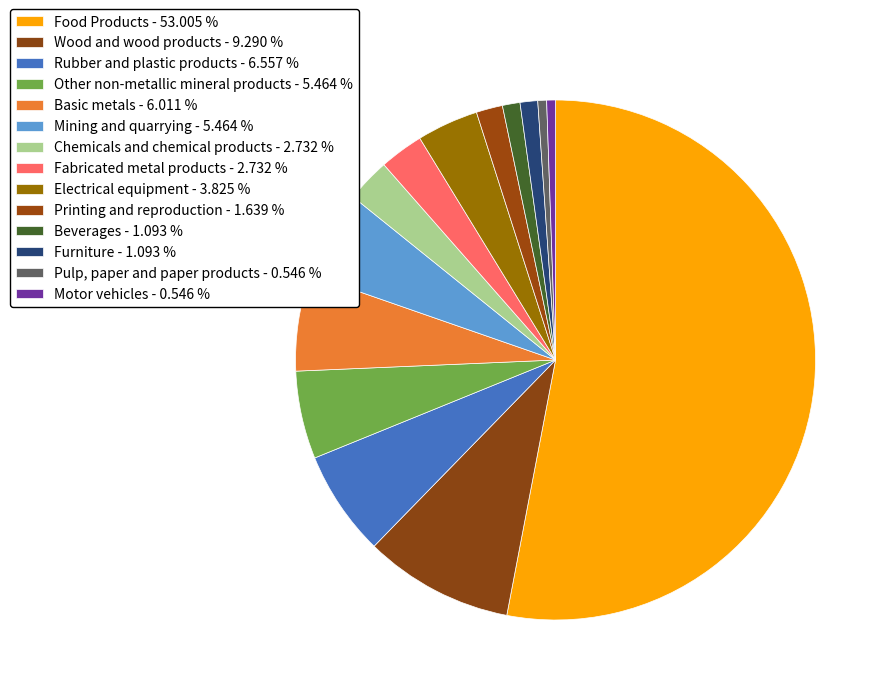

Count the number of slices in the pie.

14